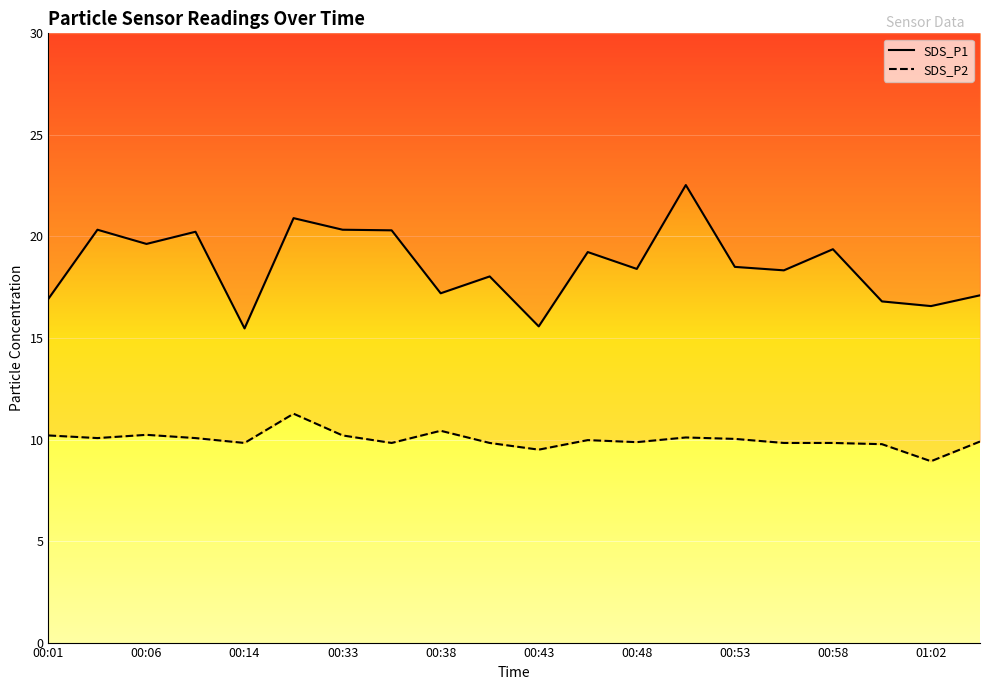

What is the value of the SDS_P1 point at the 2nd from the left?

20.3